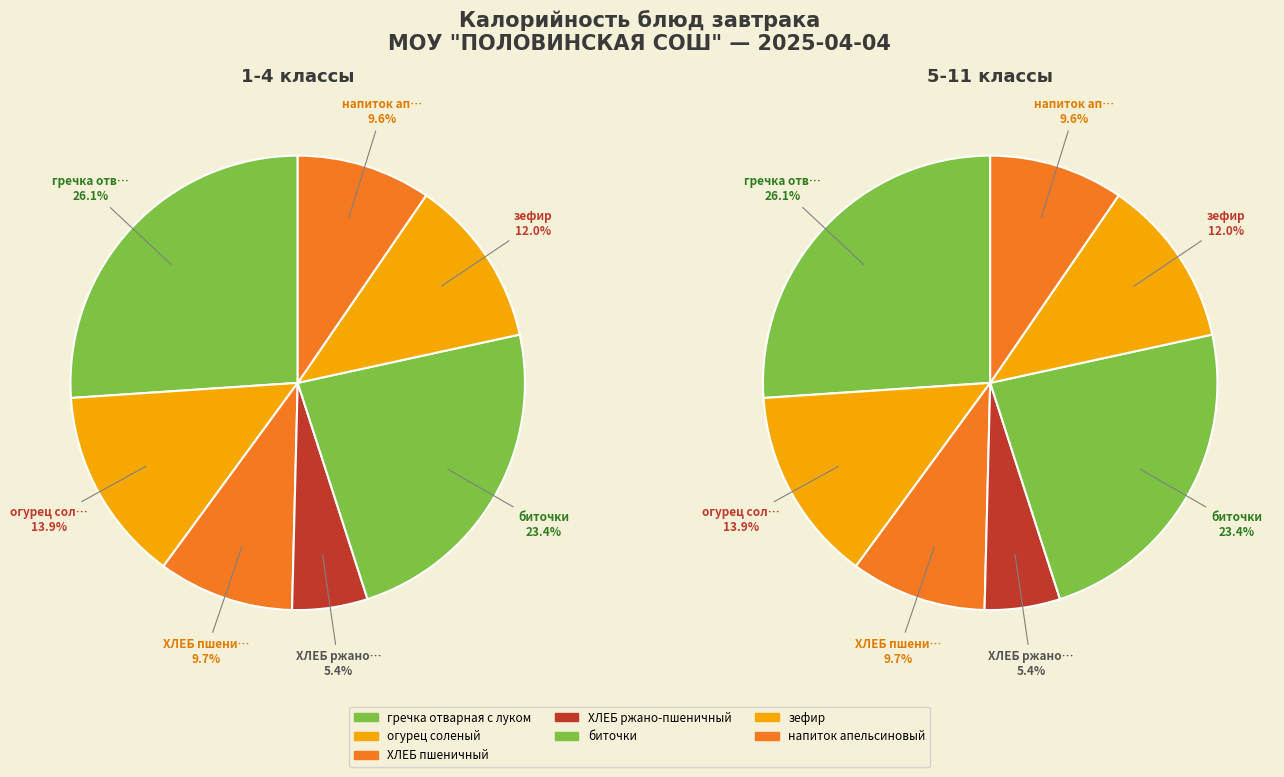

Which category has the biggest portion of the pie?

гречка отварная с луком